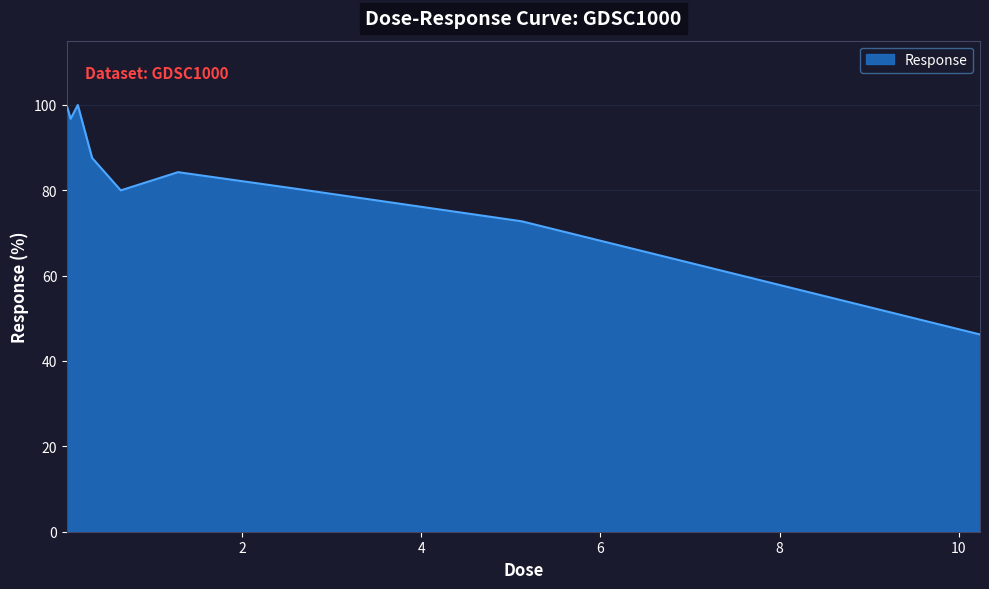

What is the greatest value displayed?

99.9